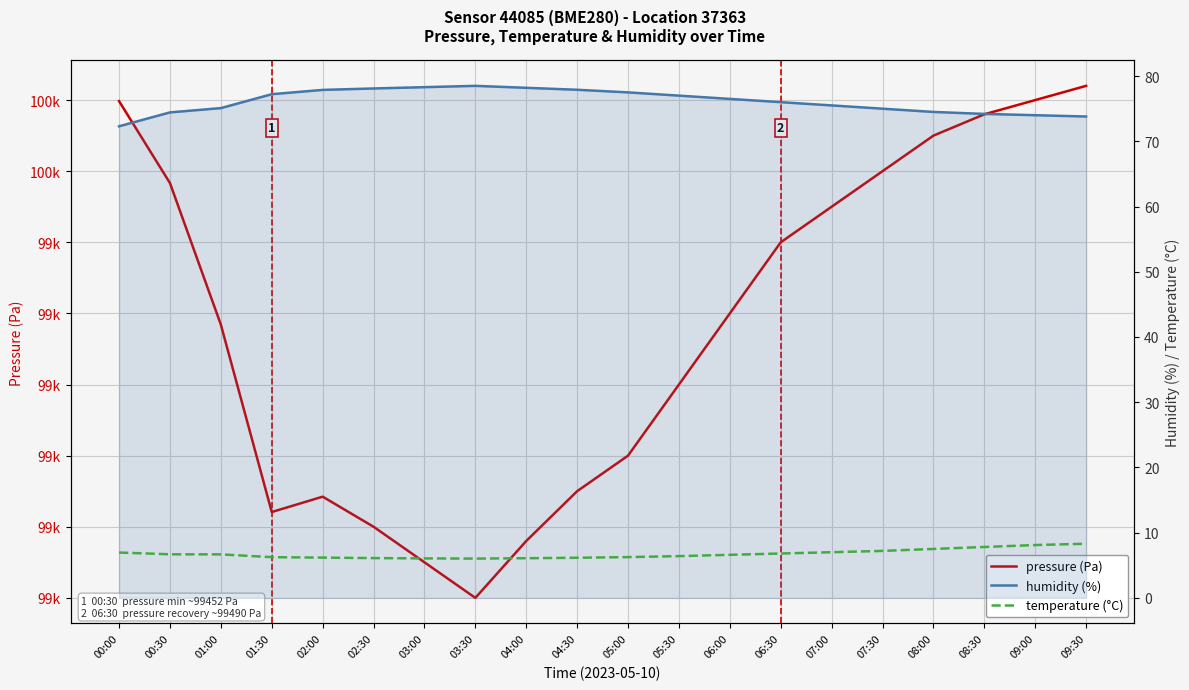

In pressure (Pa), how many points are lower than both neighbors (excluding endpoints)?

2